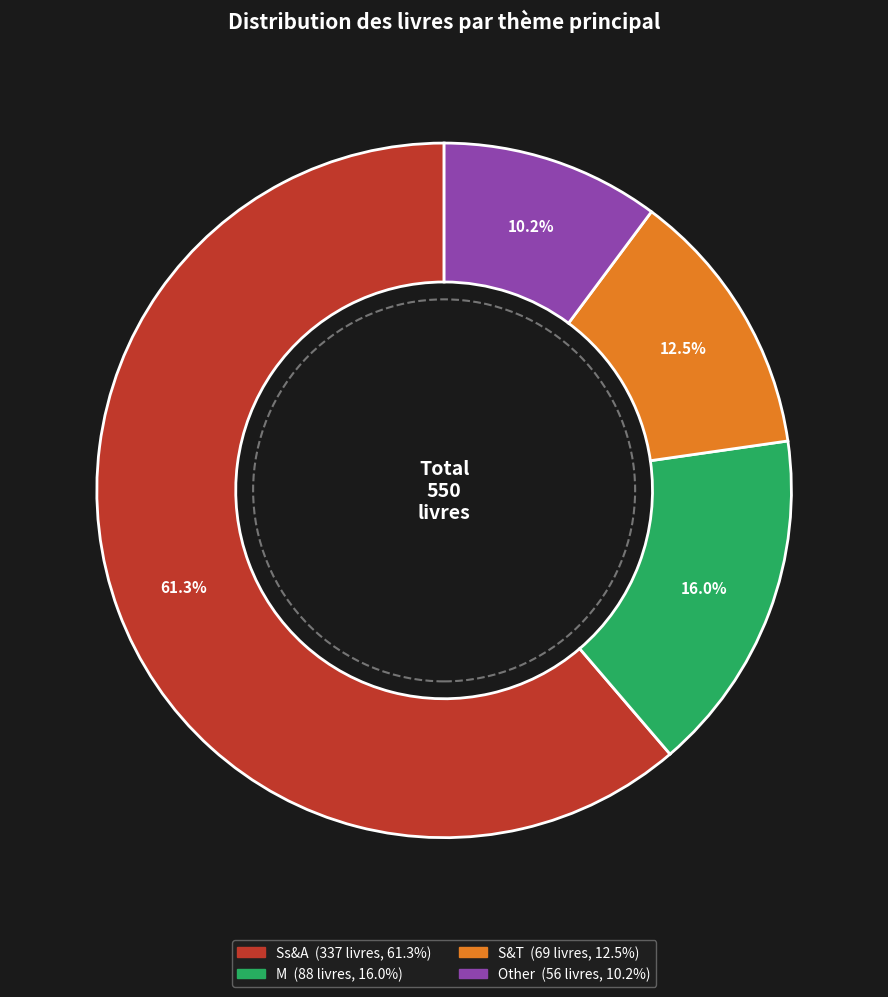

Which slice is the largest?

Ss&A